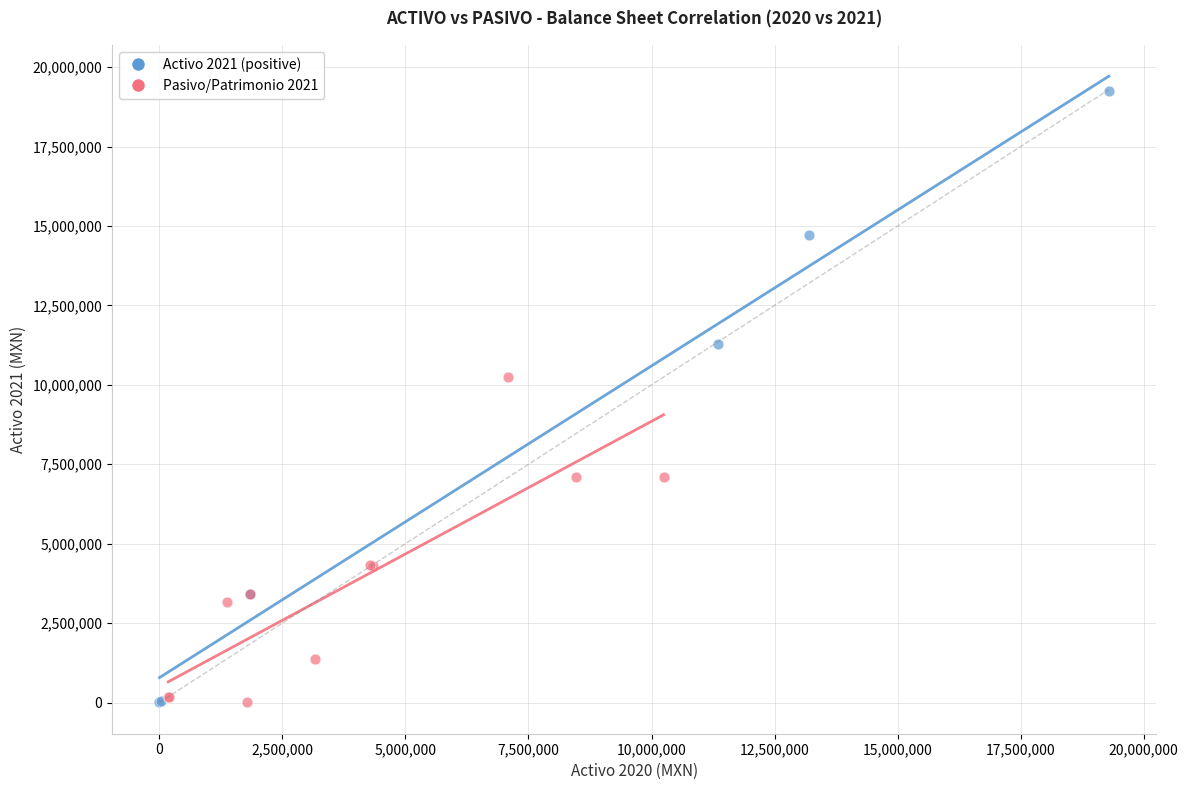

Which series contains the highest Y value?

Activo 2021 (positive)